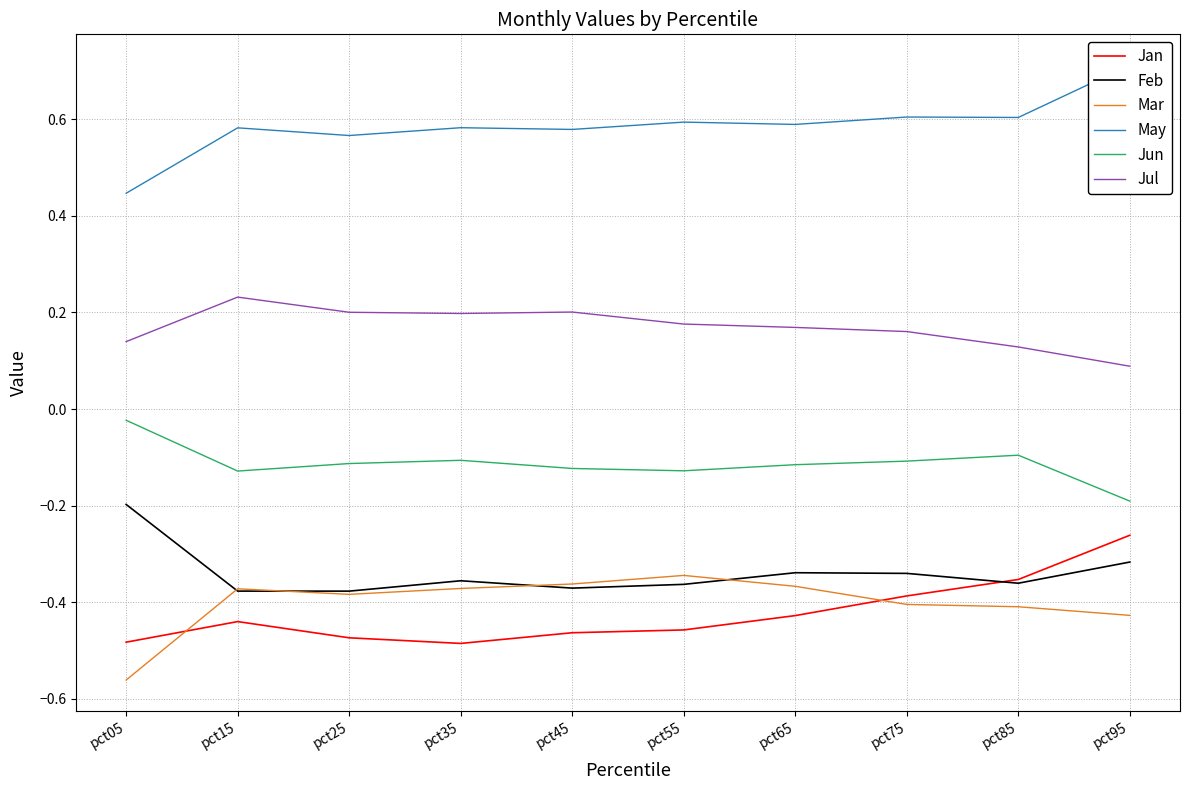

At how many categories does at least one series exceed 0?

10